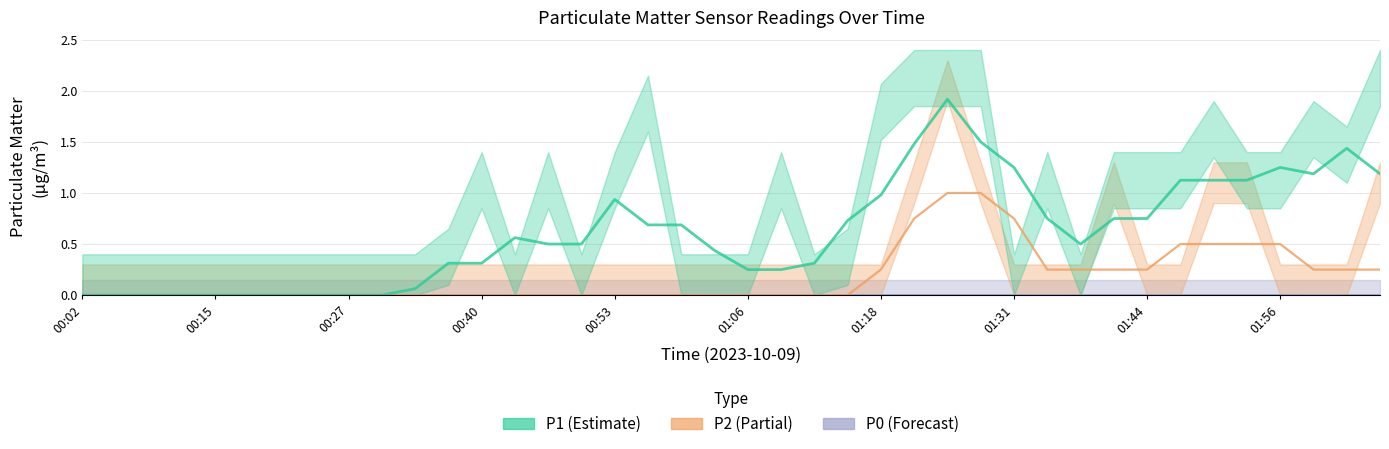

Between 00:56 and 01:25, which series saw the biggest shift?

P2